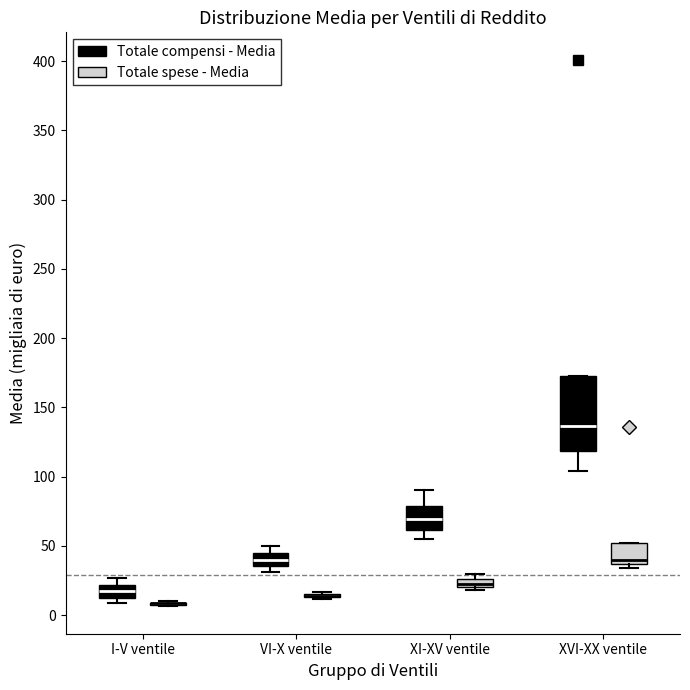

Where does the median line of the box for XVI-XX ventile (Totale spese - Media) sit on the y-axis? The values are not printed on the chart, so give them approximately, as read against the axis.

40